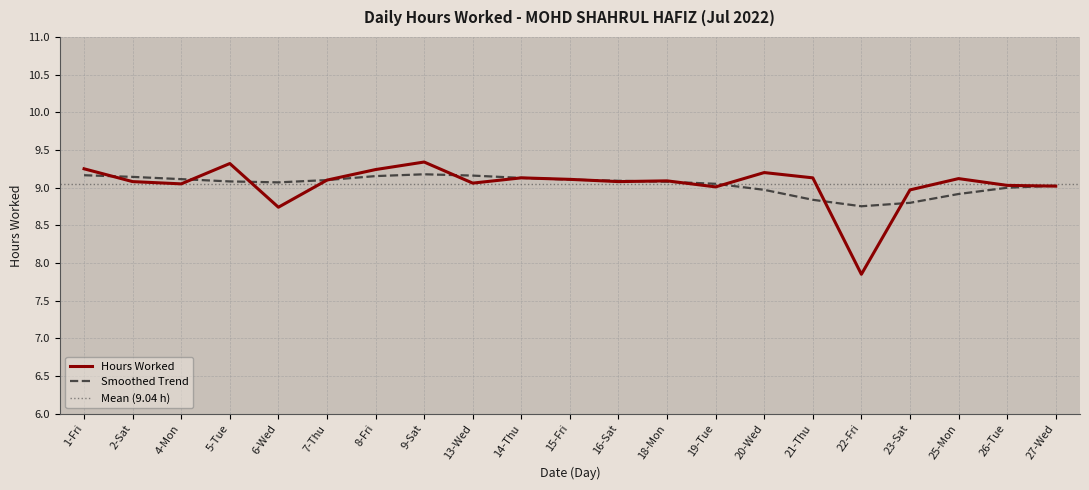

At which label does the data first exceed 9?

1-Fri